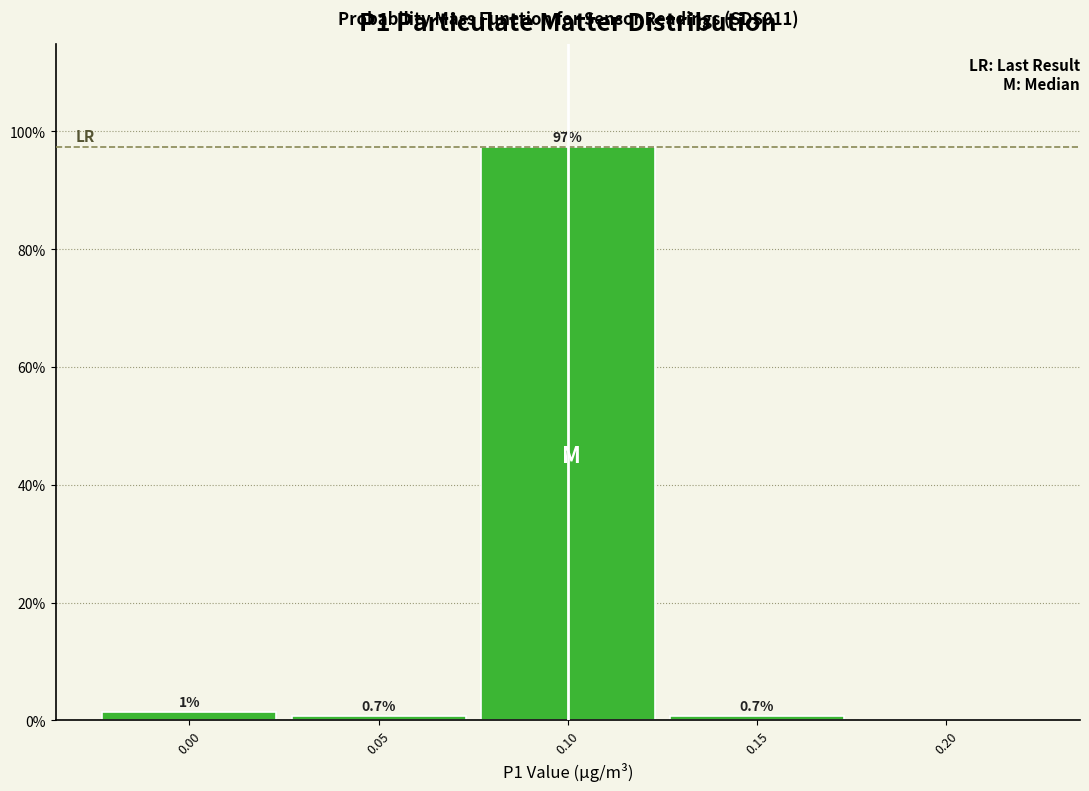

Over which range of the x-axis is the bar tallest?

0.075 to 0.125